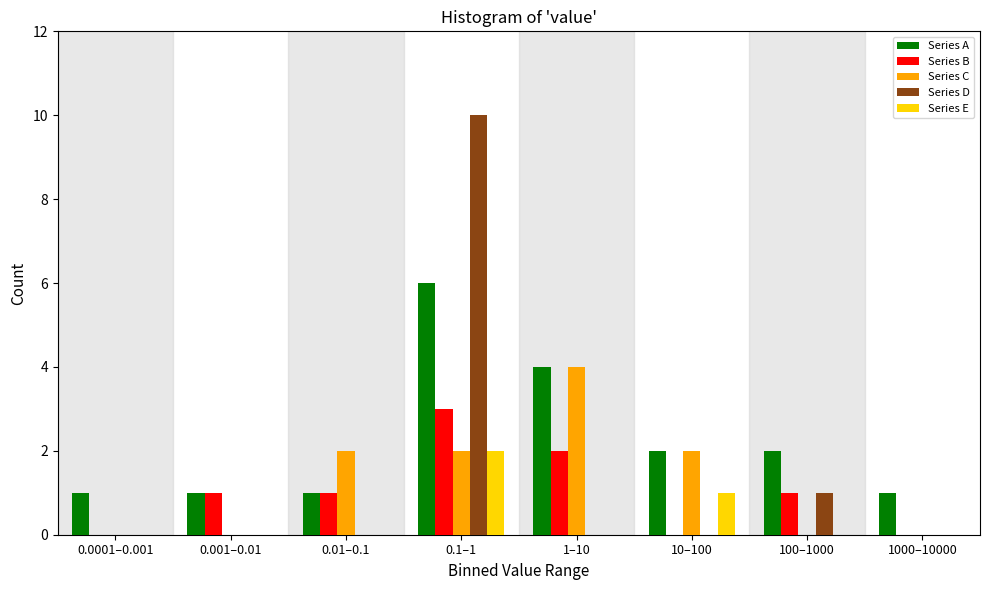

Is the value of Series E at 0.1–1 greater than the value of Series A at 0.0001–0.001?

Yes